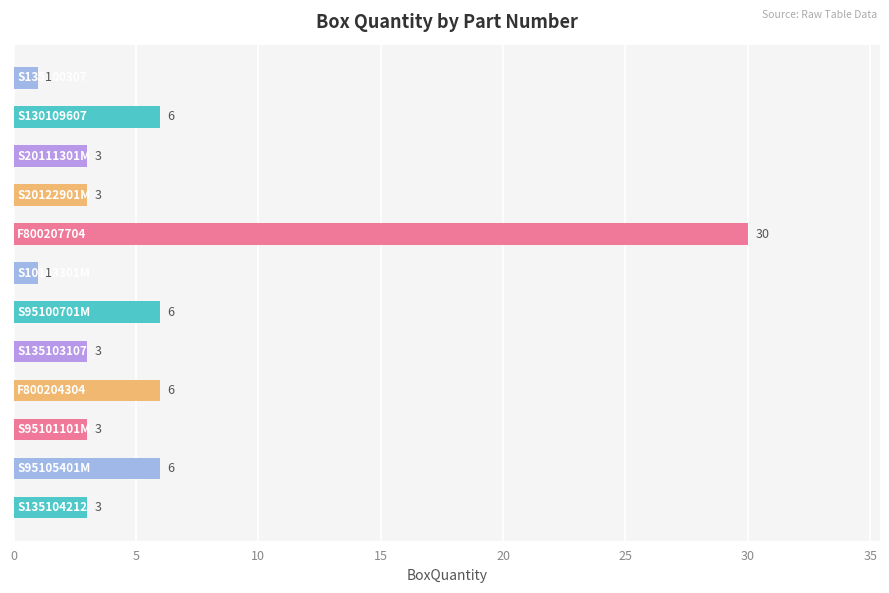

What is the maximum value shown in the chart?

30